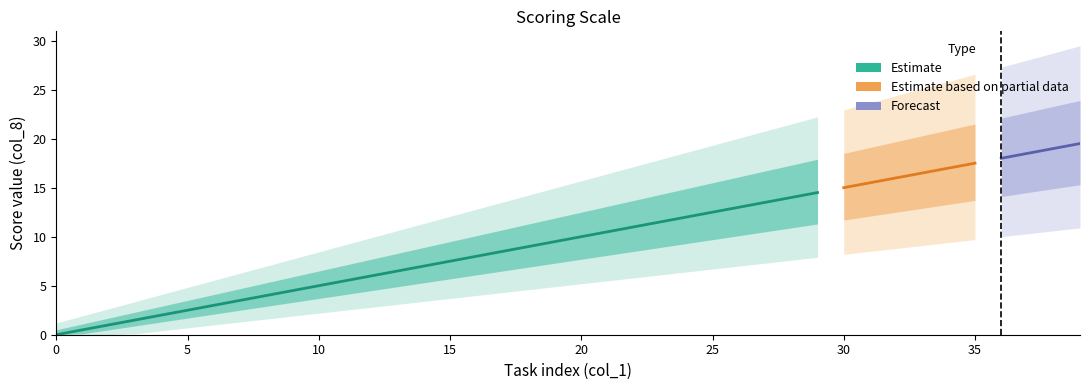

Reading left to right, extract all data points from this chart.

0.0	0.5	1.0	1.5	2.0	2.5	3.0	3.5	4.0	4.5	5.0	5.5	6.0	6.5	7.0	7.5	8.0	8.5	9.0	9.5	10.0	10.5	11.0	11.5	12.0	12.5	13.0	13.5	14.0	14.5	15.0	15.5	16.0	16.5	17.0	17.5	18.0	18.5	19.0	19.5